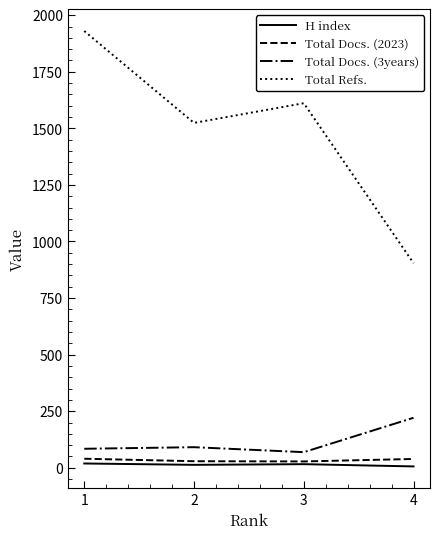

What is the maximum value shown in the chart?

1930